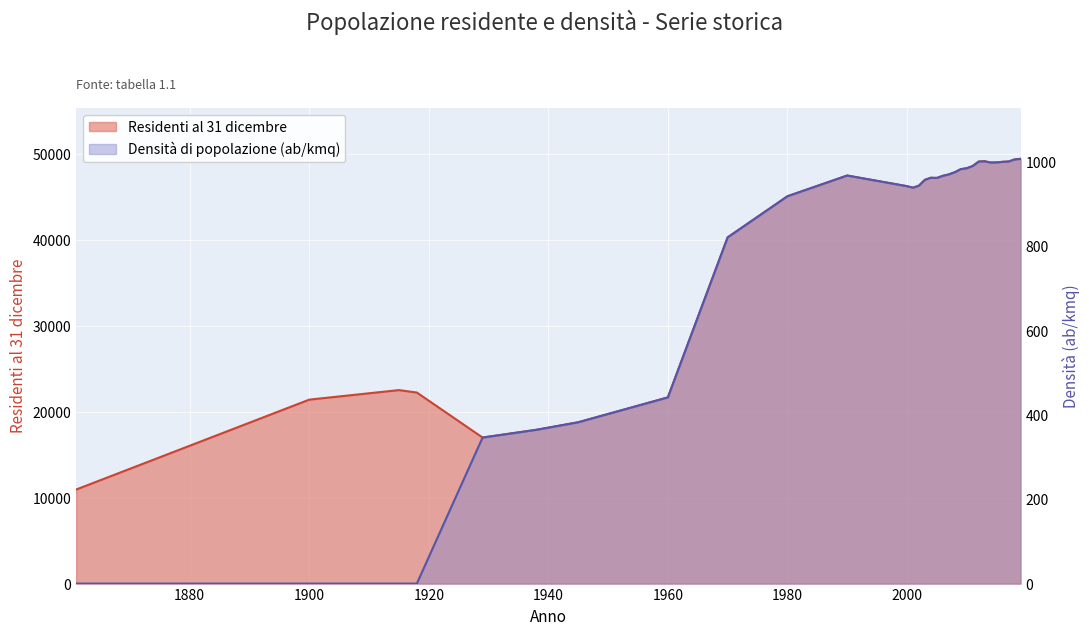

At 2007, list the series in order from smallest to largest.

Densità di popolazione (ab/kmq), Residenti al 31 dicembre